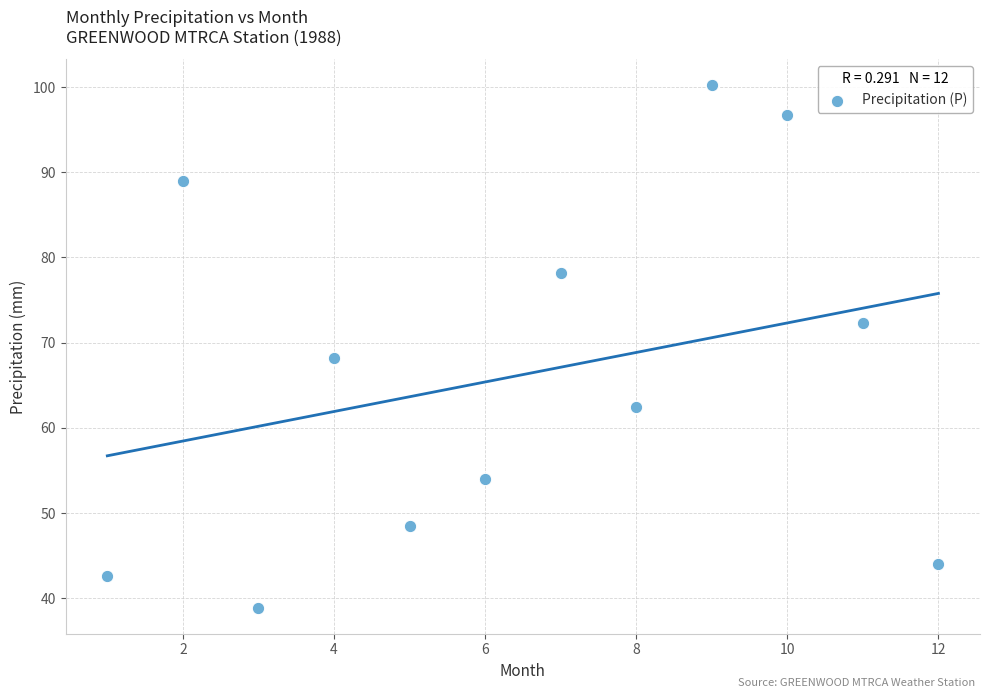

What is the range of Y values (max minus min)?

61.3